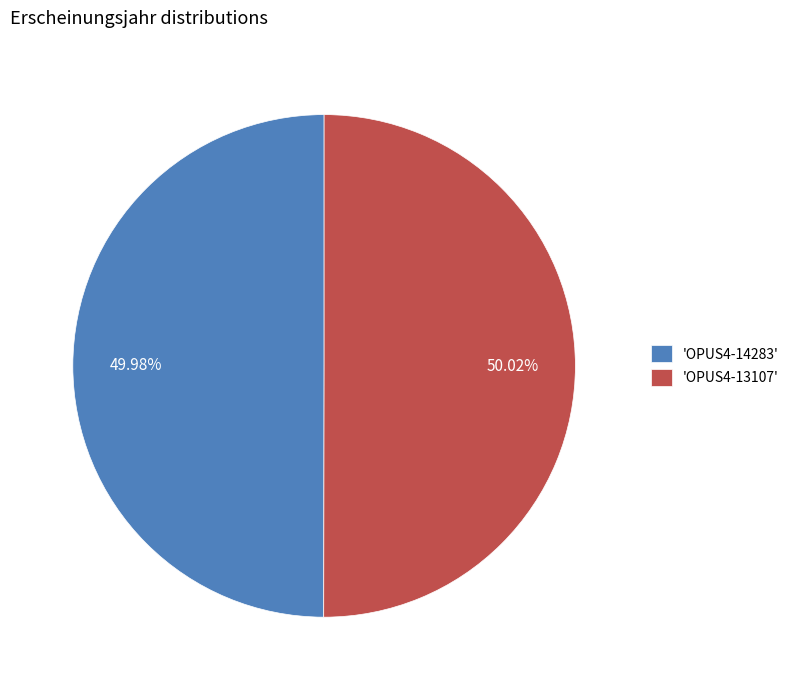

What is the ratio of the value at 'OPUS4-13107' to the value at 'OPUS4-14283'?

1.0